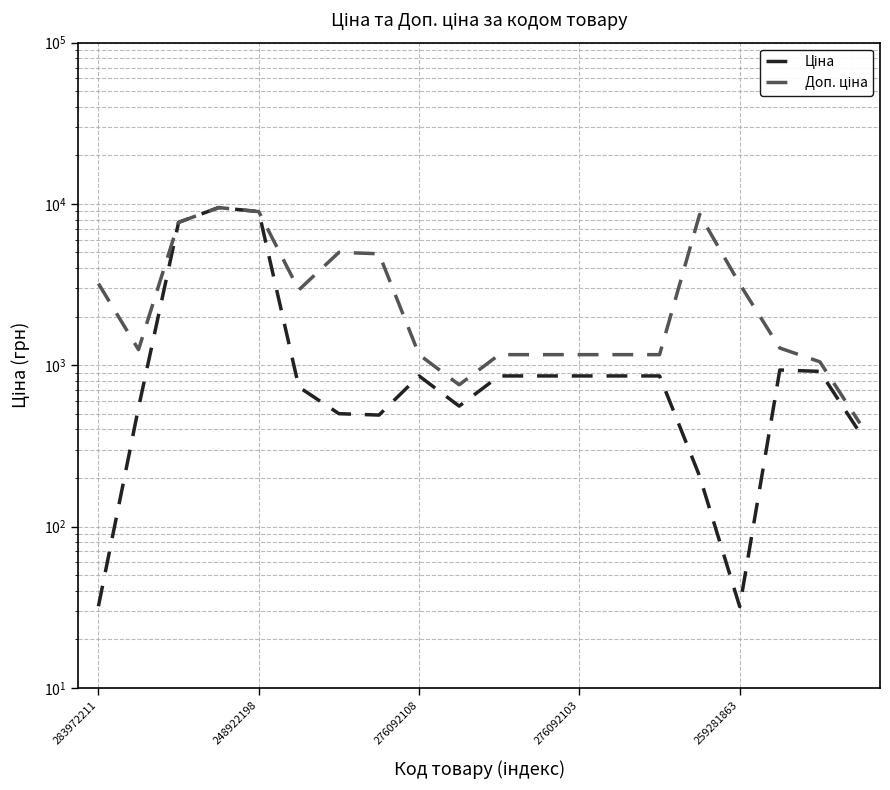

What is the value of the Доп. ціна point at the 6th from the left?

2930.0